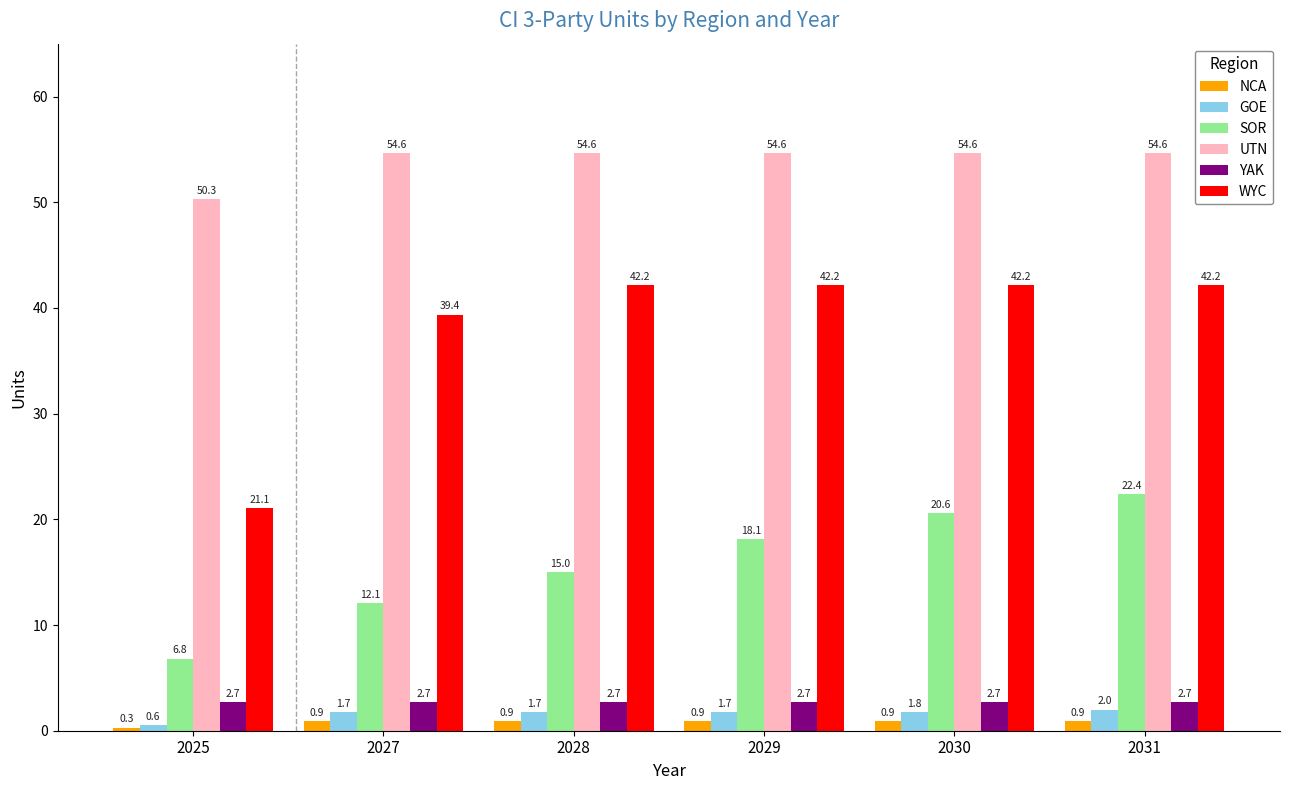

What is the sum of the NCA values at 2029 and 2030?

1.9